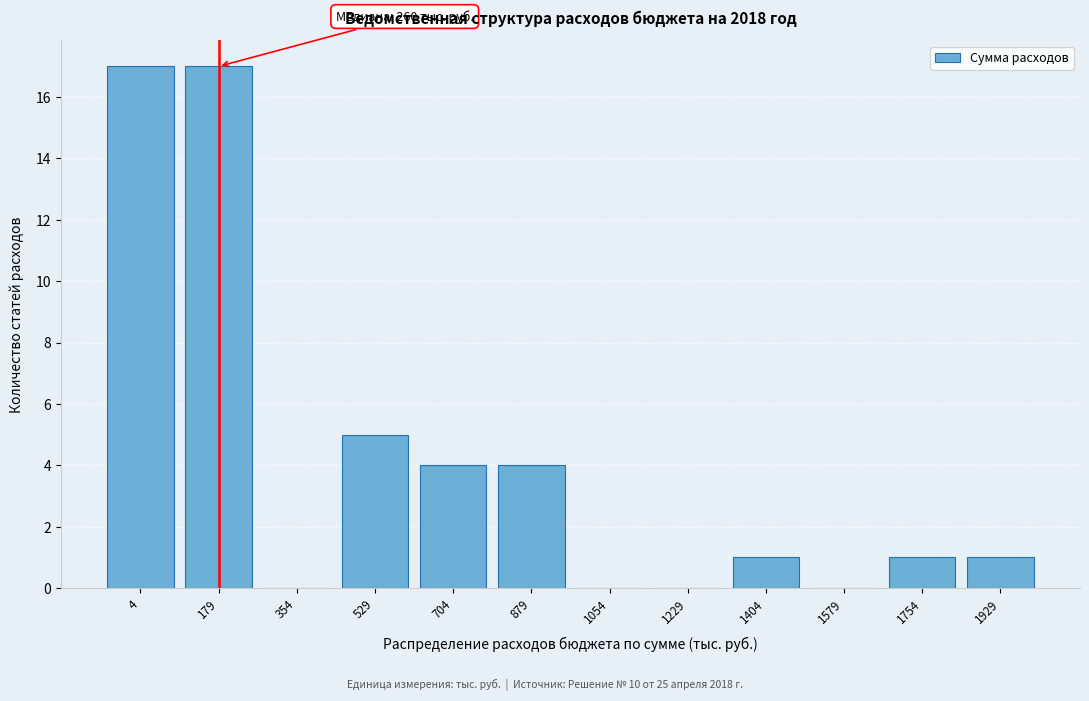

Reading left to right, extract all data points from this chart.

4=17	179=17	354=0	529=5	704=4	879=4	1054=0	1229=0	1404=1	1579=0	1754=1	1929=1